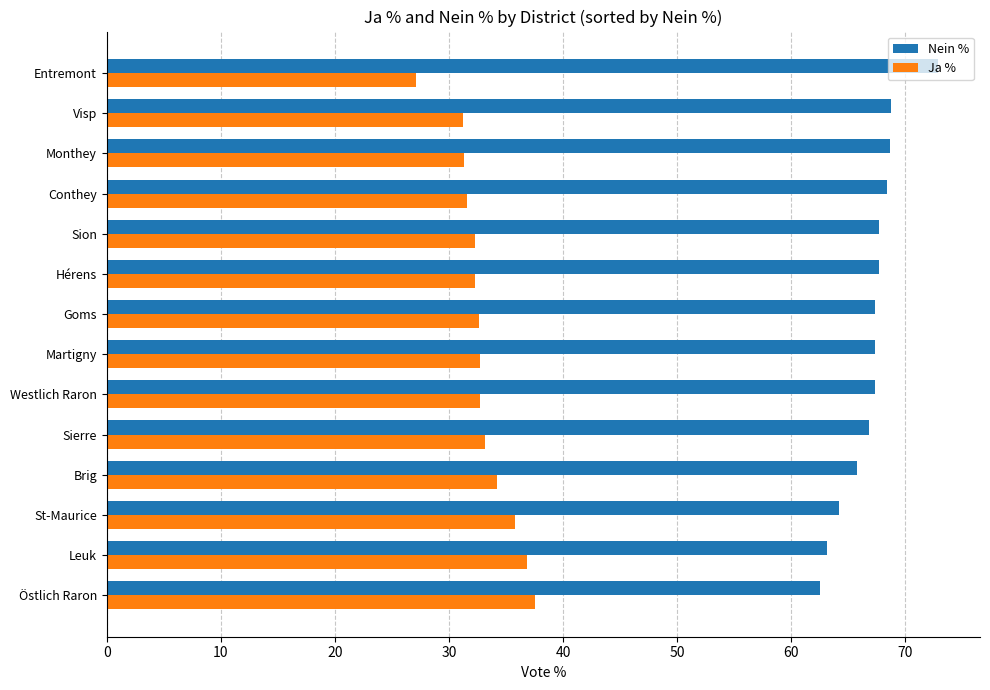

What is the spread (max minus min) of values at Brig?

31.6